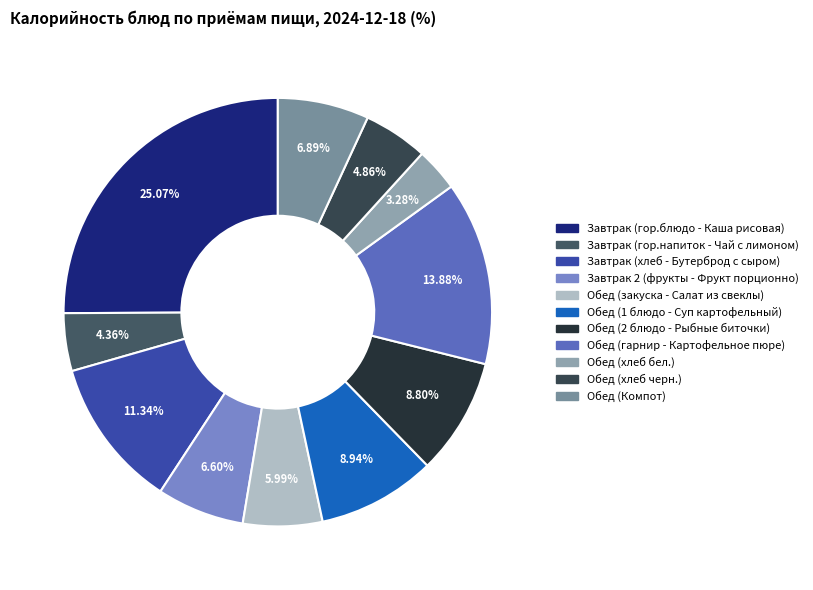

To the nearest percent, what is the difference between the largest and smallest slice percentages?

22%